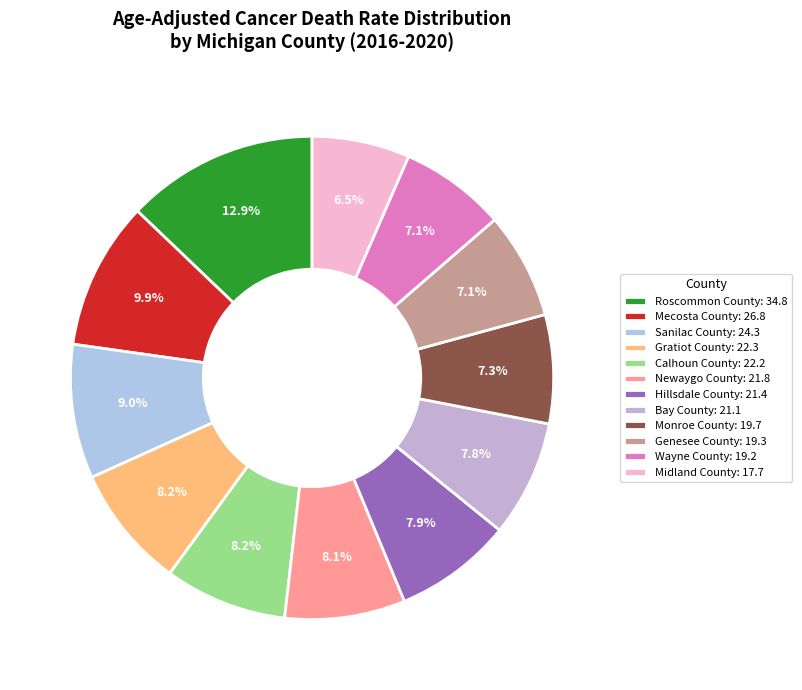

How many segments does this pie chart have?

12